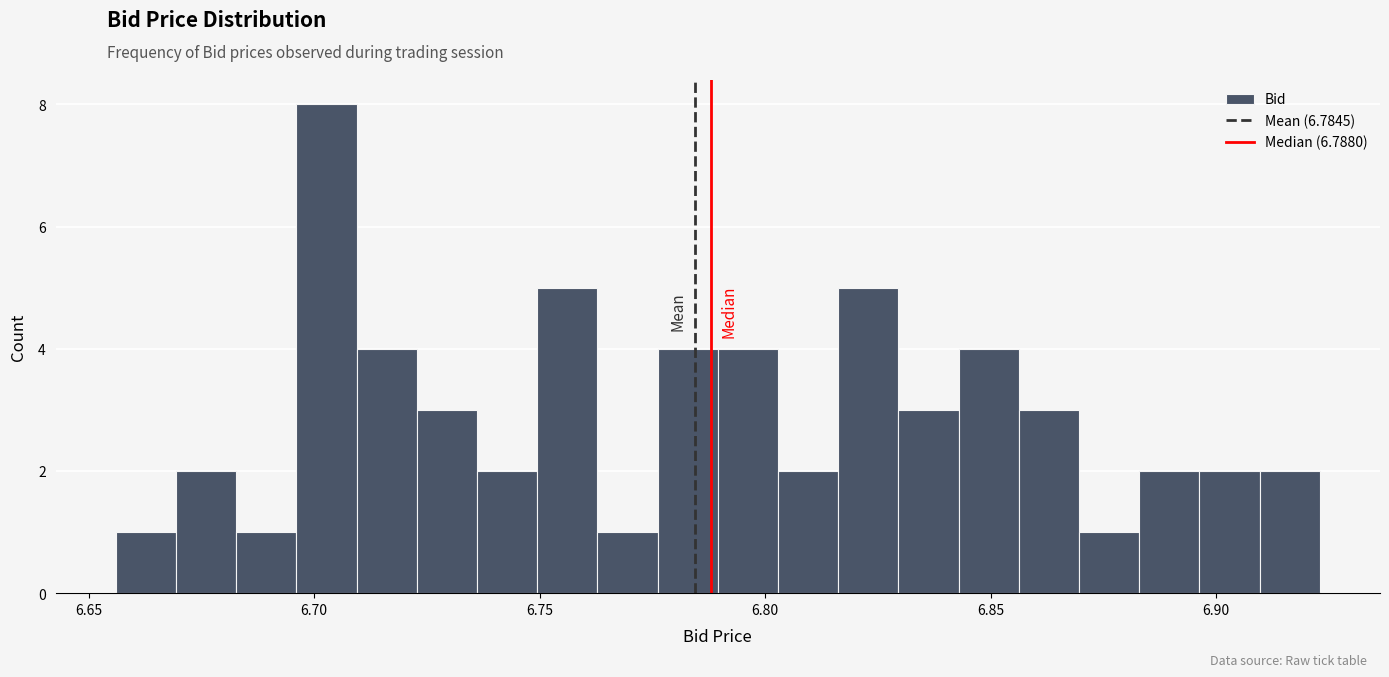

Around what value on the x-axis is the tallest bar? Give the approximate position of its centre, as read against the axis.

6.705